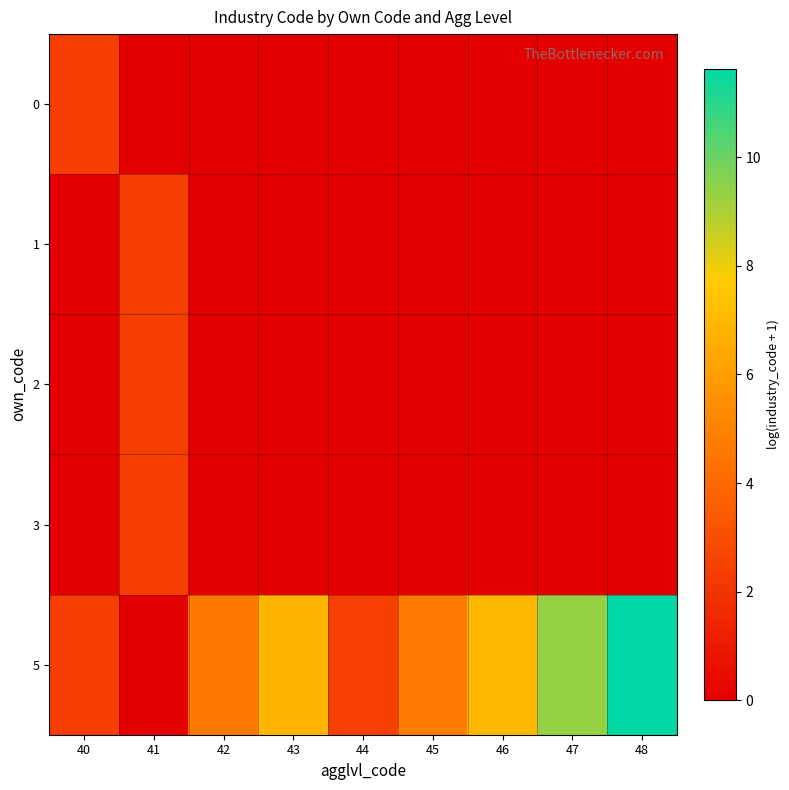

At how many categories does at least one series exceed 10?

1